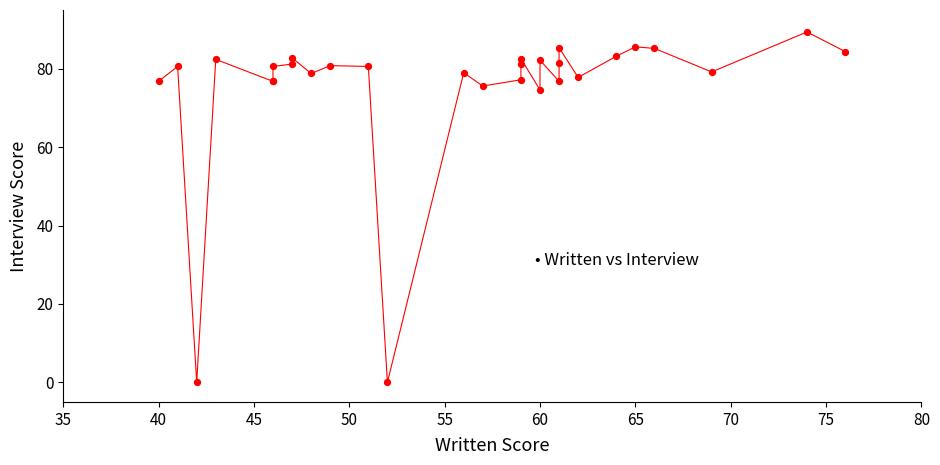

What Y value in the scatter plot is closest to 44?

74.6